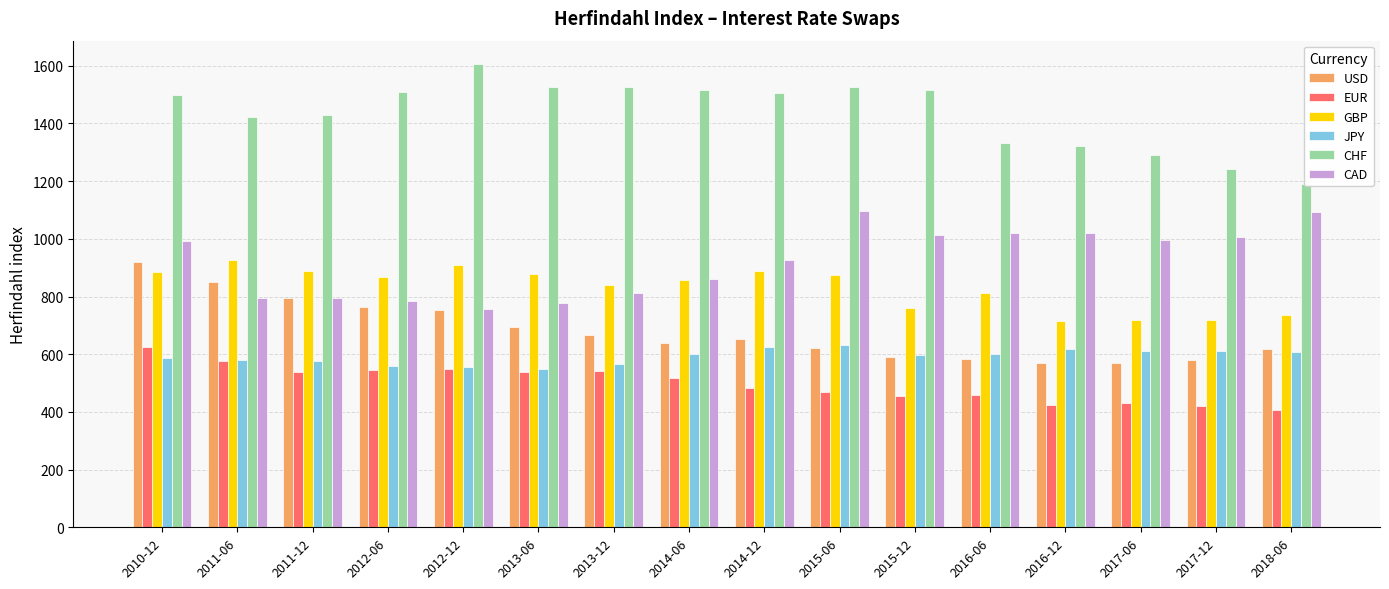

Reading left to right, extract all data points from this chart.

USD: 920.2	848.7	795.7	763.7	753.5	692.9	665.9	639.8	652.2	620.8	590.5	583.3	571.1	568.0	579.1	618.6
EUR: 625.6	577.9	538.0	543.6	548.9	539.1	540.2	516.8	483.7	467.5	454.3	459.3	422.7	429.7	420.2	407.4
GBP: 883.7	927.8	889.5	867.1	907.9	879.6	839.2	858.1	887.4	873.9	761.1	811.2	713.7	720.0	719.2	735.9
JPY: 585.3	578.5	575.4	558.8	554.0	550.2	567.3	600.4	626.0	633.7	598.6	601.0	618.7	610.4	610.1	607.1
CHF: 1496.9	1423.7	1428.5	1508.5	1606.7	1527.3	1525.8	1514.8	1506.3	1526.4	1516.8	1330.7	1321.8	1290.9	1241.0	1189.3
CAD: 992.5	795.1	793.5	784.8	755.7	776.9	812.0	859.0	924.9	1095.9	1015.0	1021.7	1018.8	994.8	1006.5	1094.0